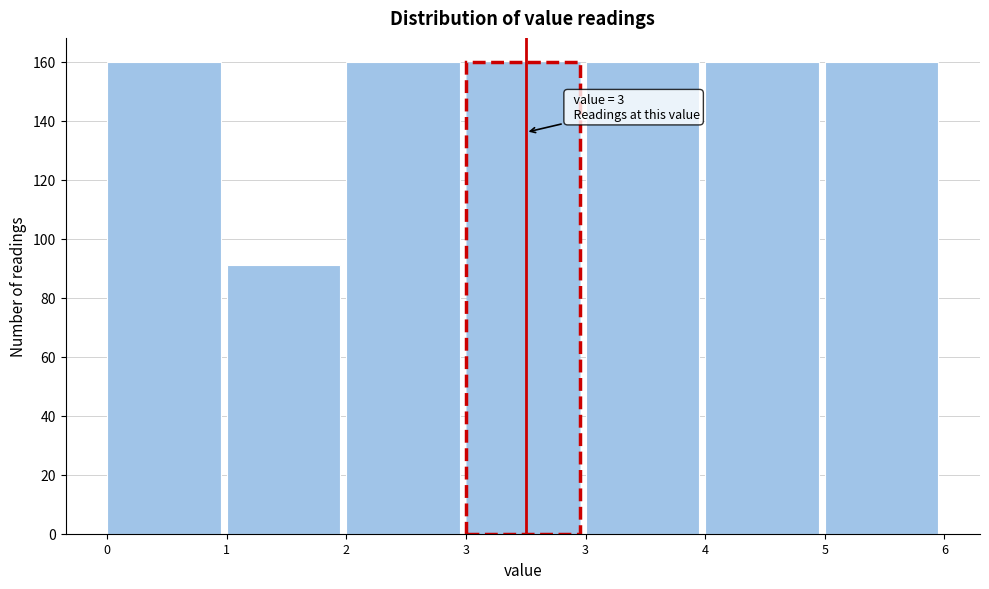

How many data points does each series have?

7